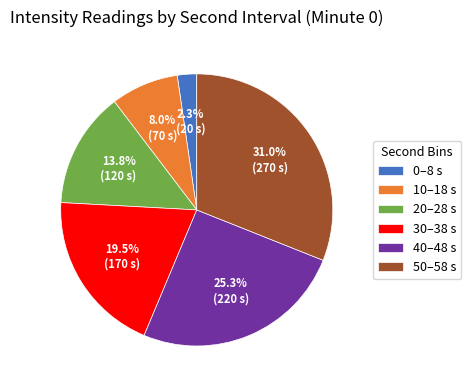

Rank the categories by value from lowest to highest.

0–8 s, 10–18 s, 20–28 s, 30–38 s, 40–48 s, 50–58 s